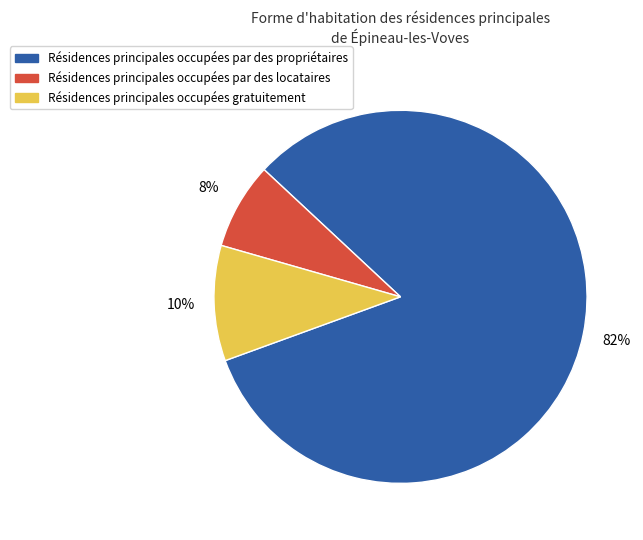

Count the number of slices in the pie.

3